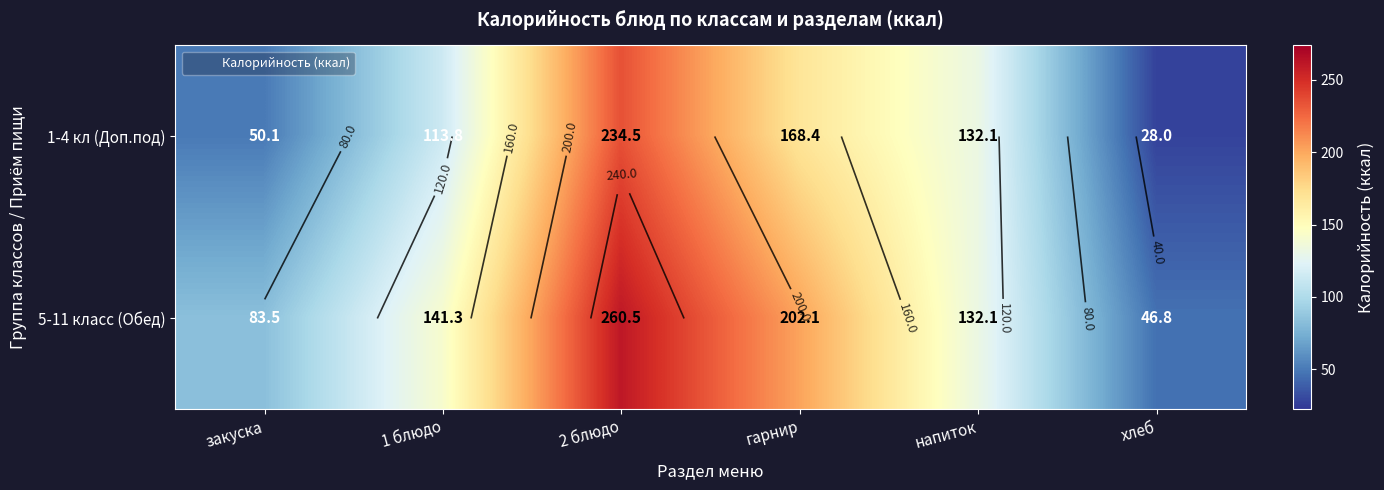

What is the minimum value shown in the chart?

28.0